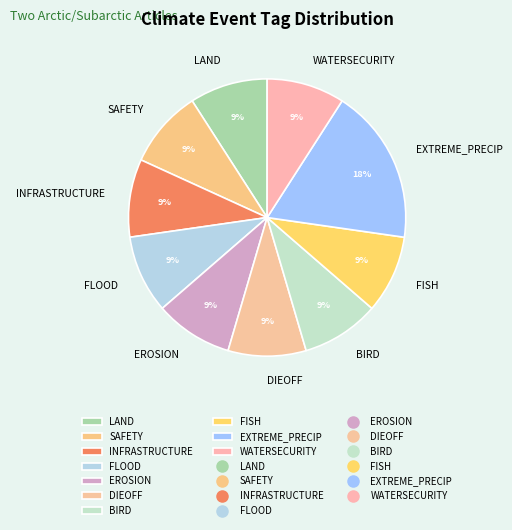

Does BIRD account for over 50% of the chart?

No